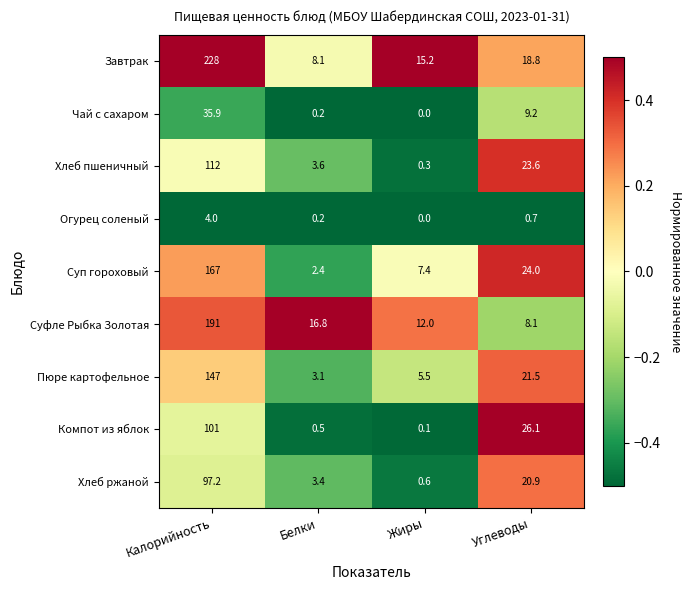

How many data points in Компот из яблок are above 26?

2